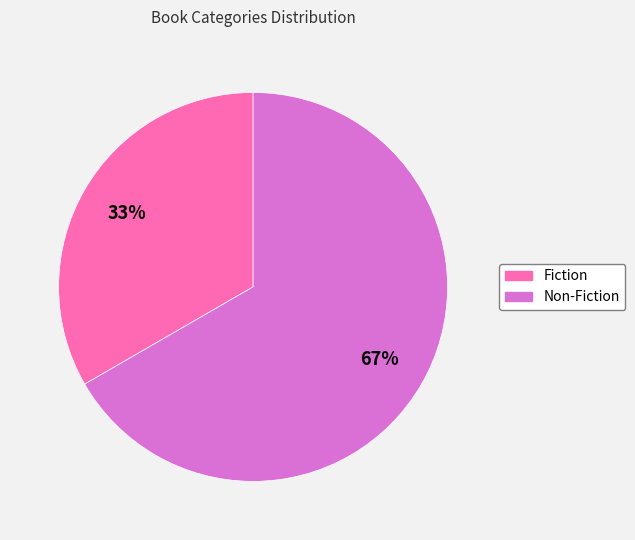

What is the smallest slice in the pie chart?

Fiction